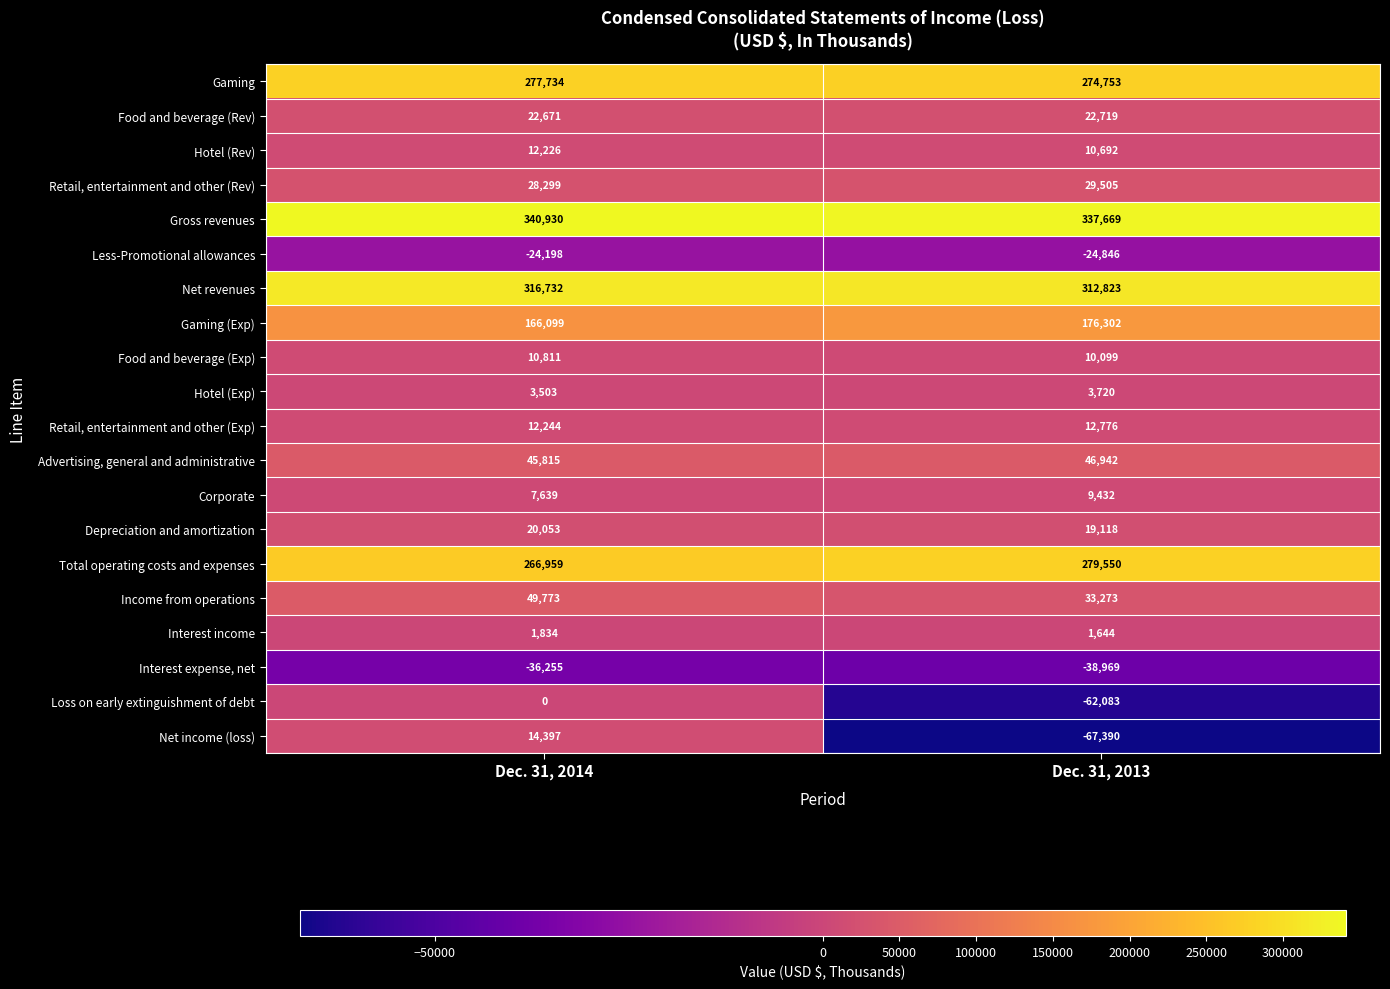

Is the value of Gross revenues at Dec. 31, 2014 greater than the value of Retail, entertainment and other (Rev) at Dec. 31, 2013?

Yes